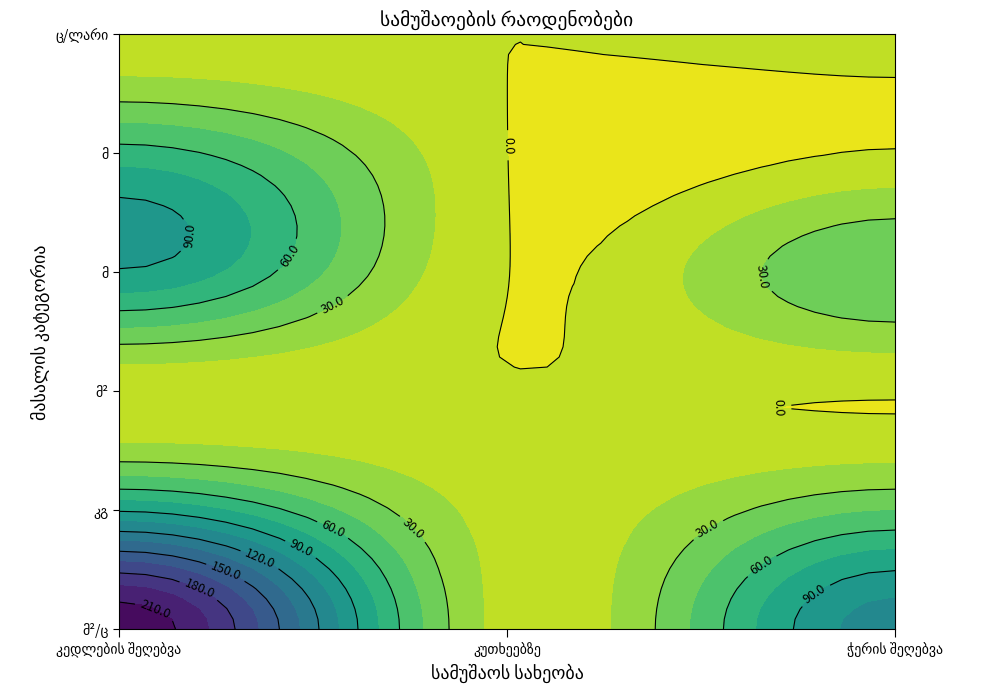

Rank the series by their maximum value, from highest to lowest.

კედლების შეღებვა, ჭერის შეღებვა, კუთხეებზე